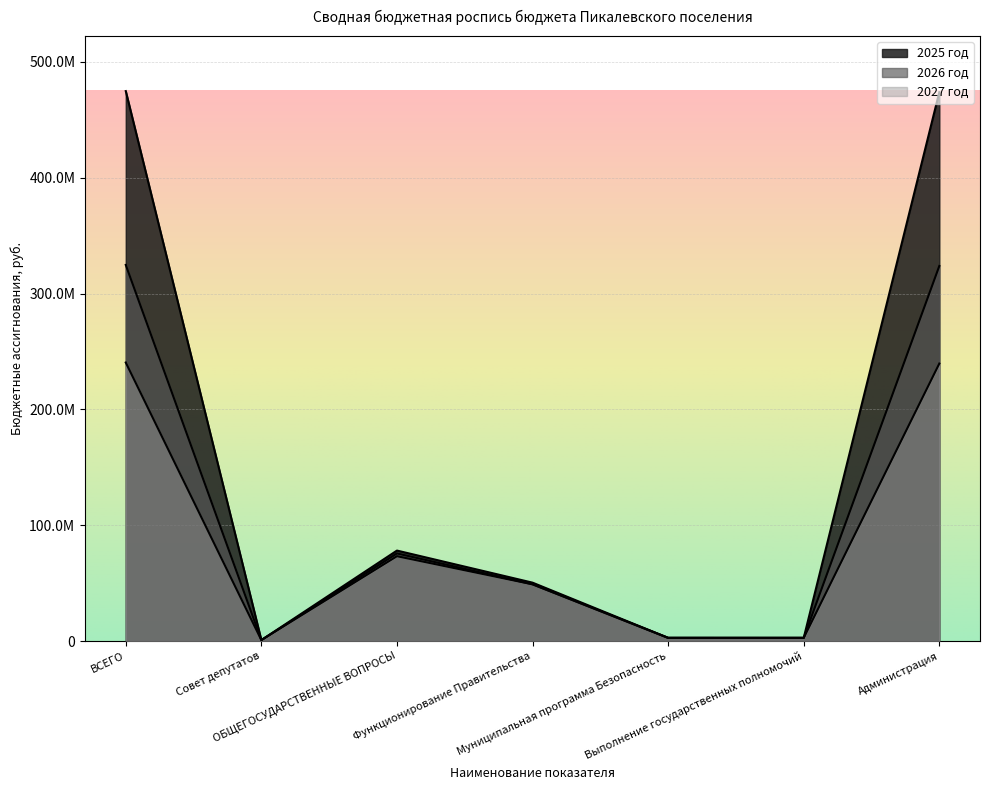

True or false: 2027 год and 2026 год cross at least once.

False